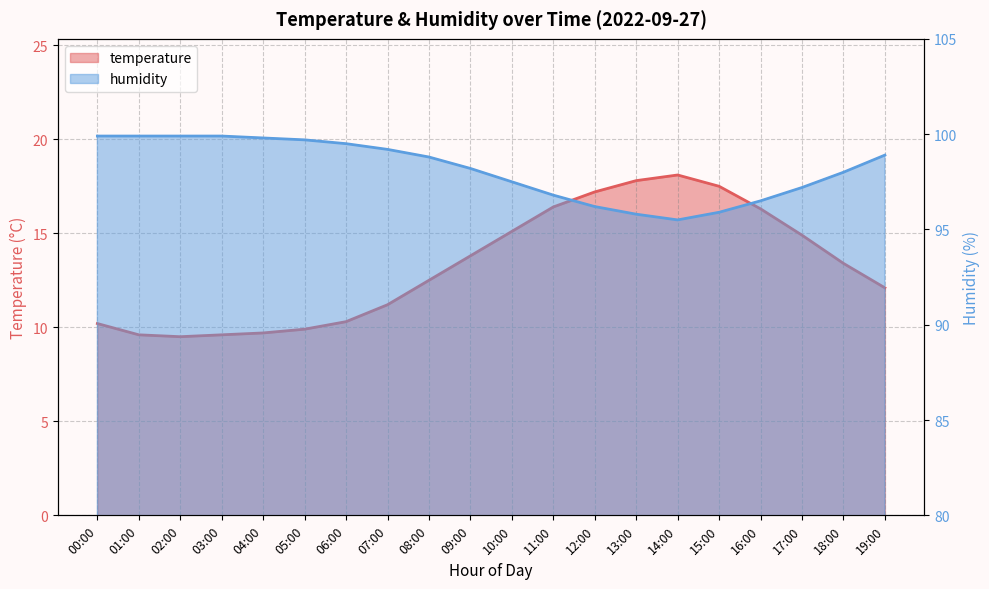

Is it true that temperature equals 12.1 at 19:00?

True